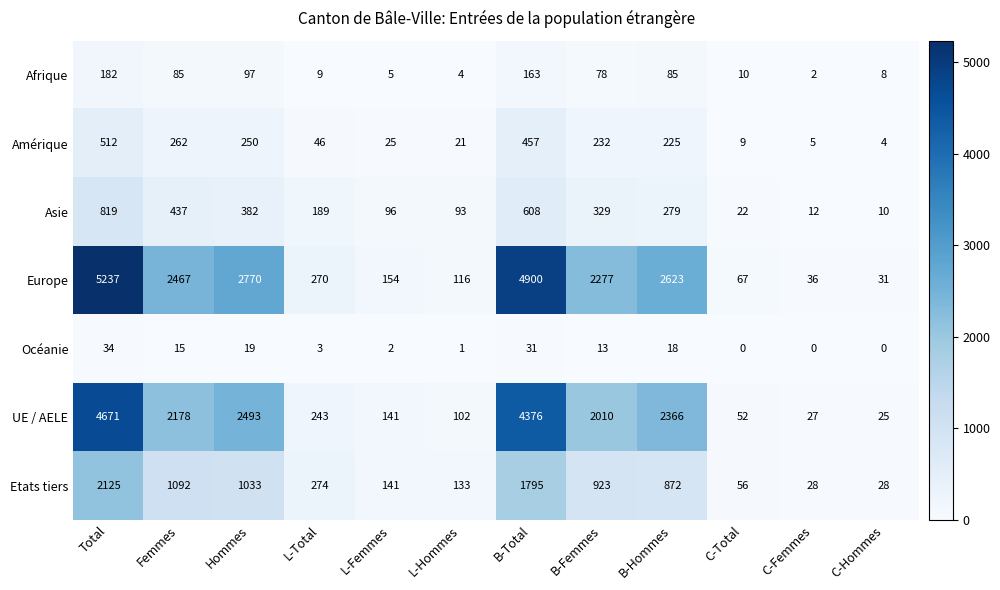

What is the maximum value shown in the chart?

5237